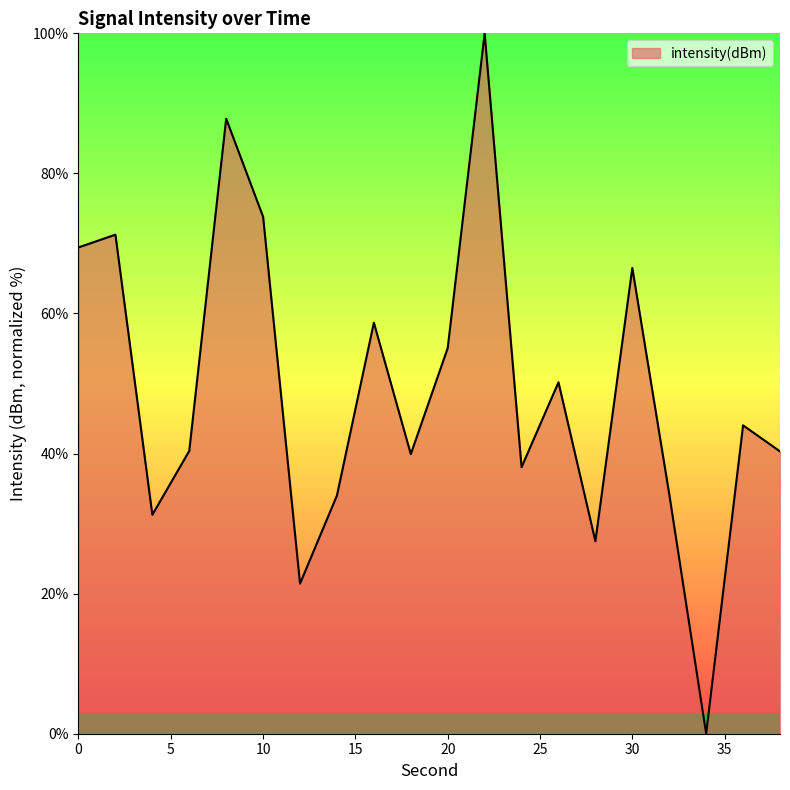

True or false: there are more than 2 points higher than both neighbors.

True